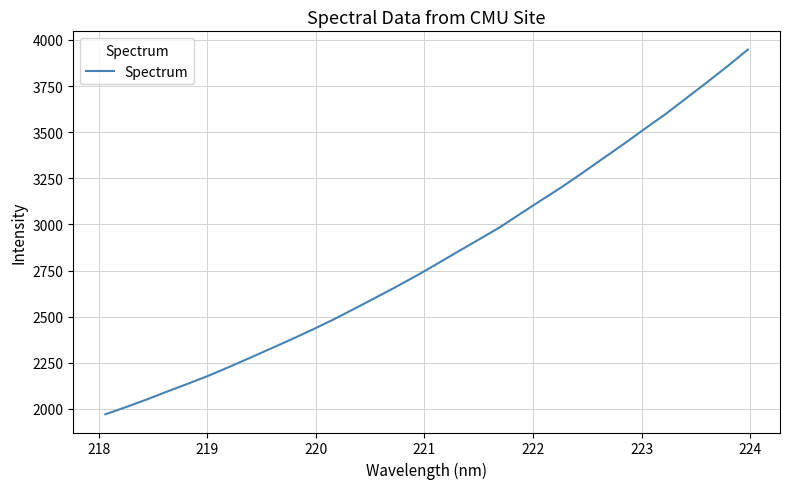

What is the sum of all values?

90480.0